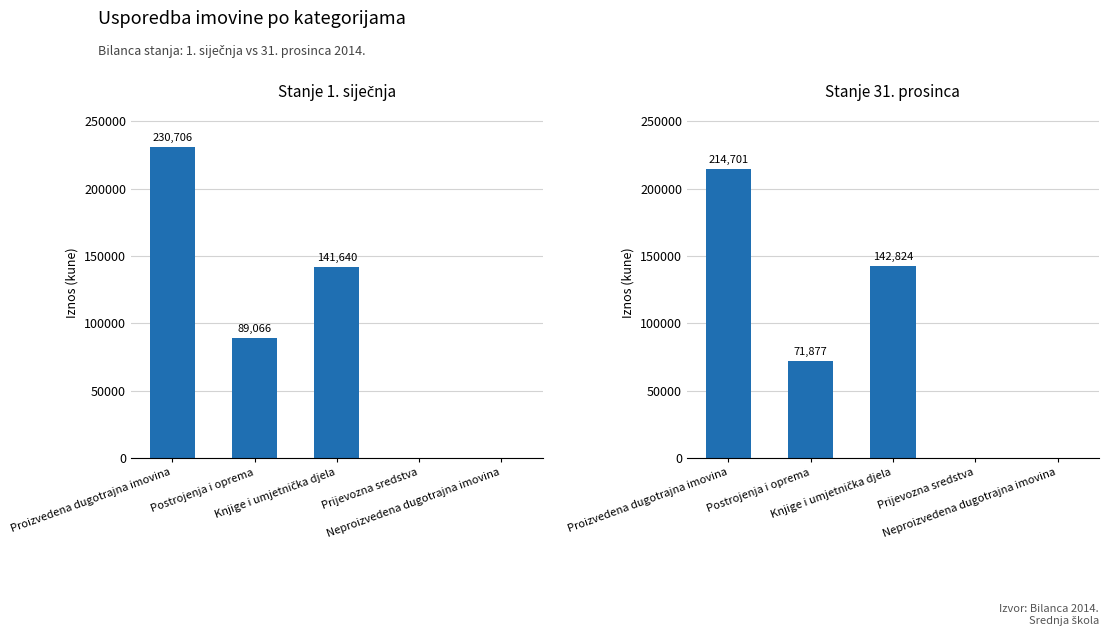

At which label does Stanje 31. prosinca reach its peak?

Proizvedena dugotrajna imovina